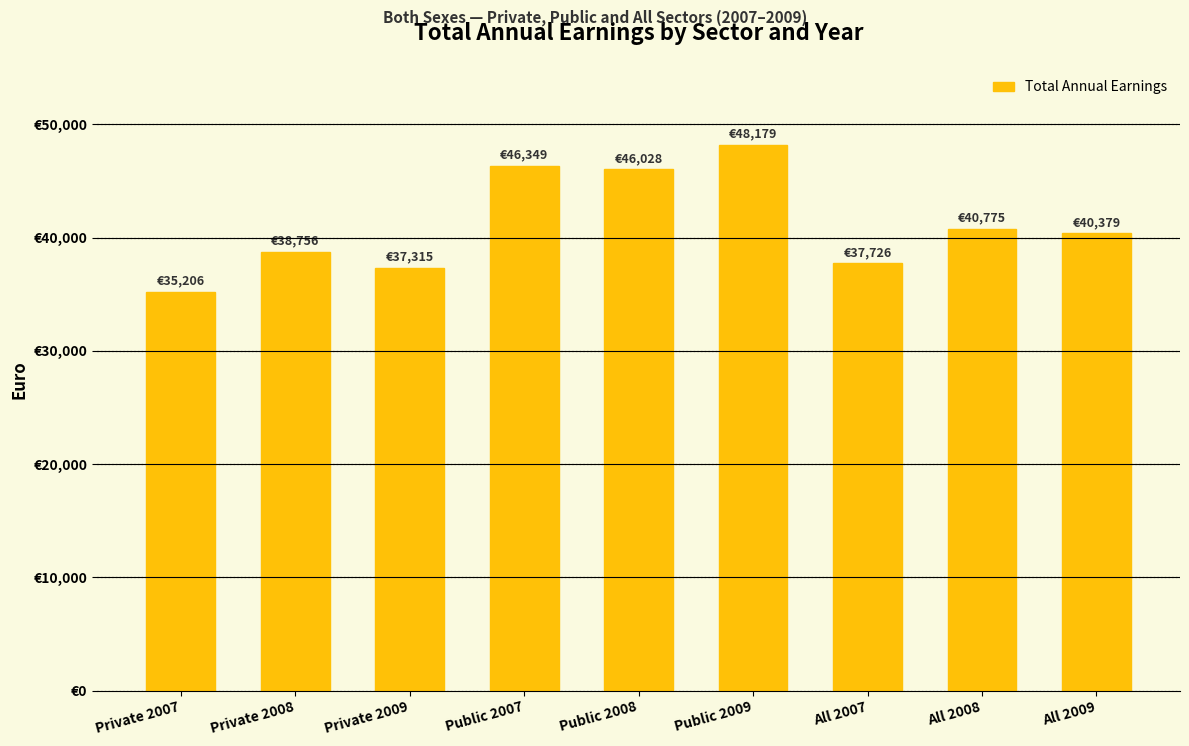

What is the value of the 7th bar from the left?

37726